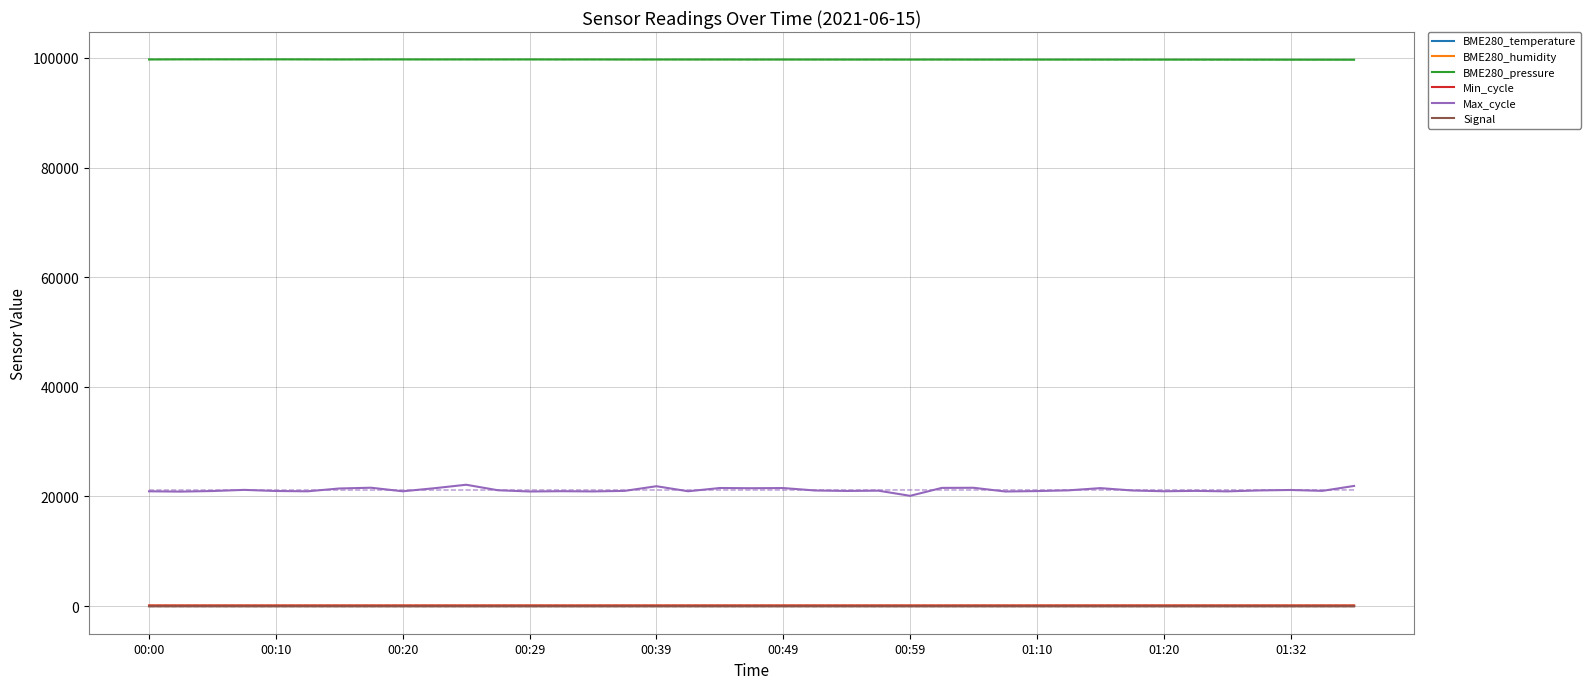

True or false: Max_cycle and Signal cross at least once.

False